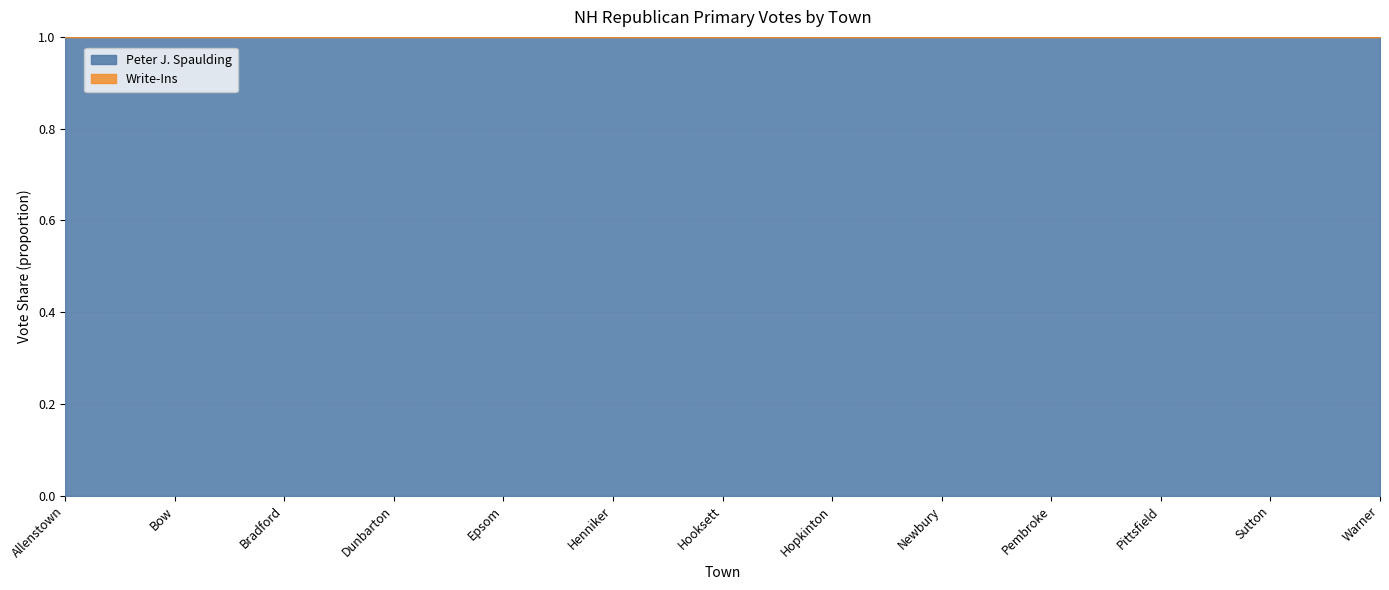

What is the difference between the maximum and minimum values in the Peter J. Spaulding series?

0